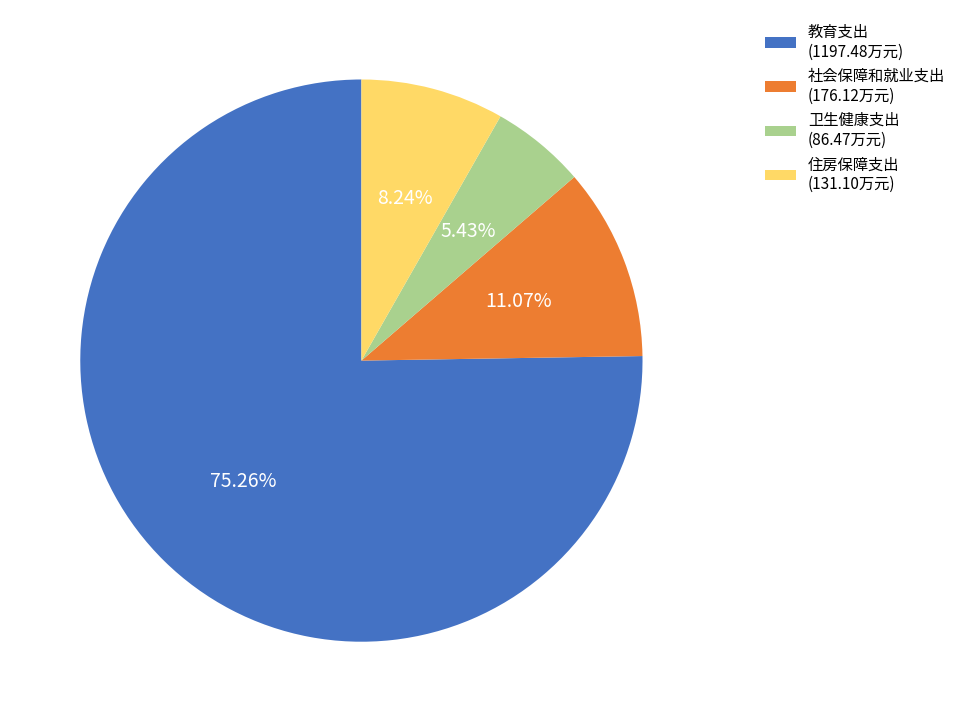

Which category accounts for the majority?

教育支出